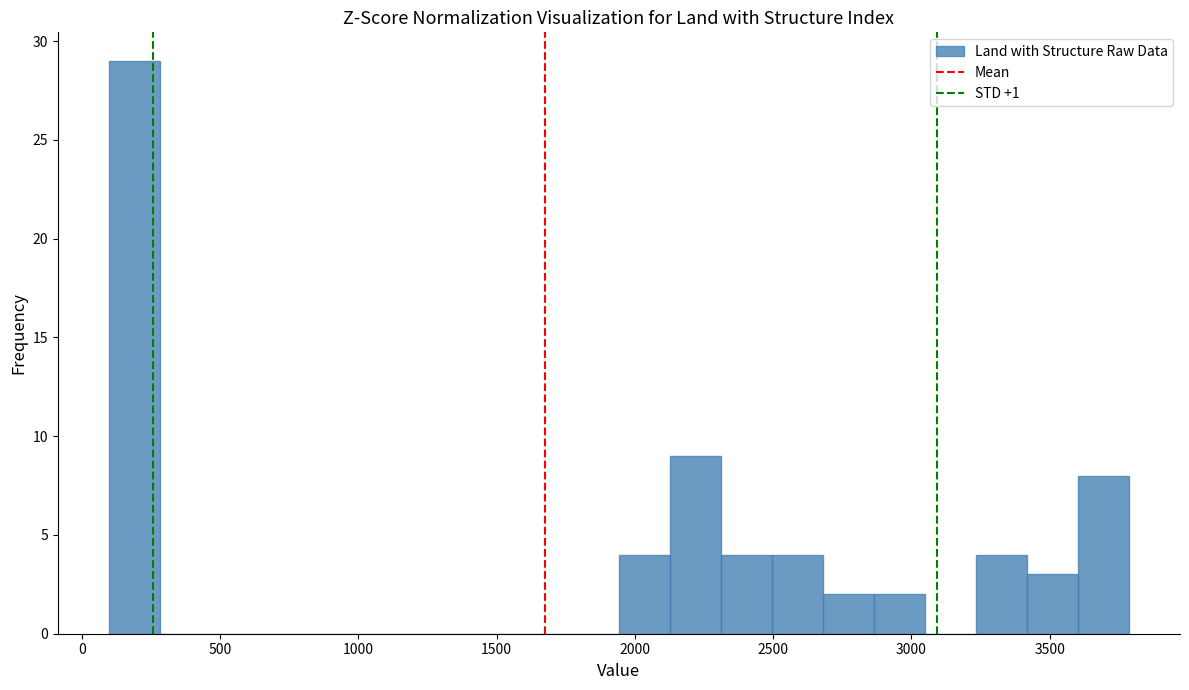

Around what value on the x-axis is the tallest bar? Give the approximate position of its centre, as read against the axis.

200